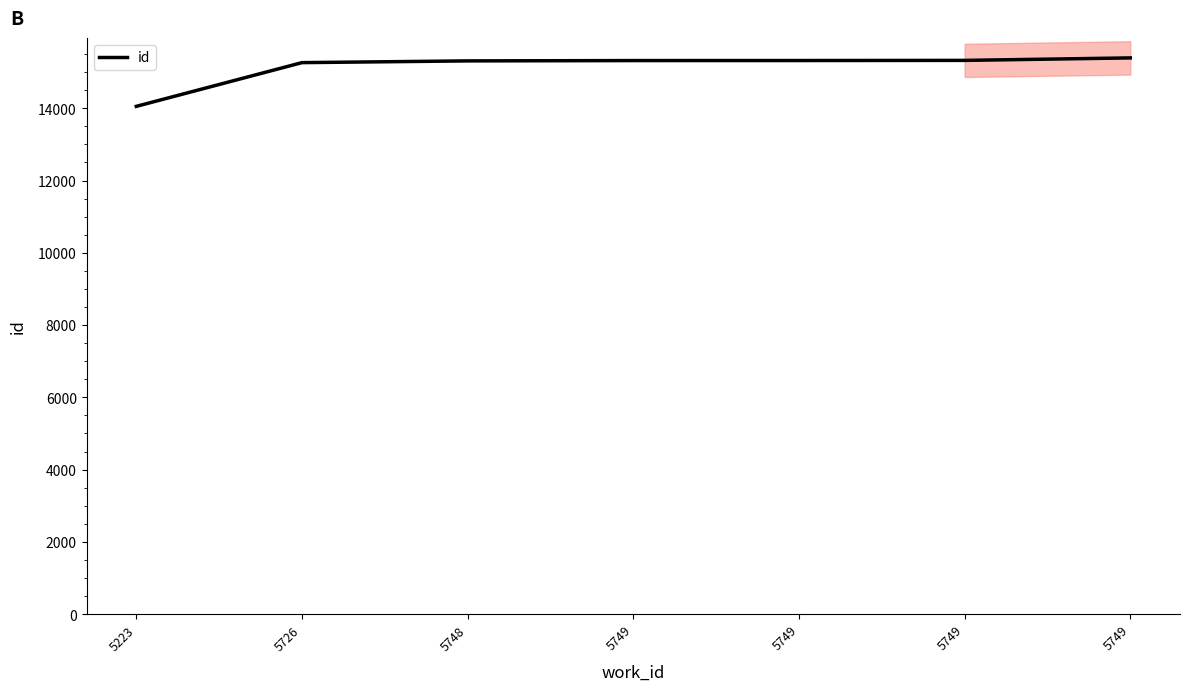

Reading left to right, list all the values displayed in this chart.

5223=14052	5726=15262	5748=15310	5749=15319	5749=15320	5749=15324	5749=15393